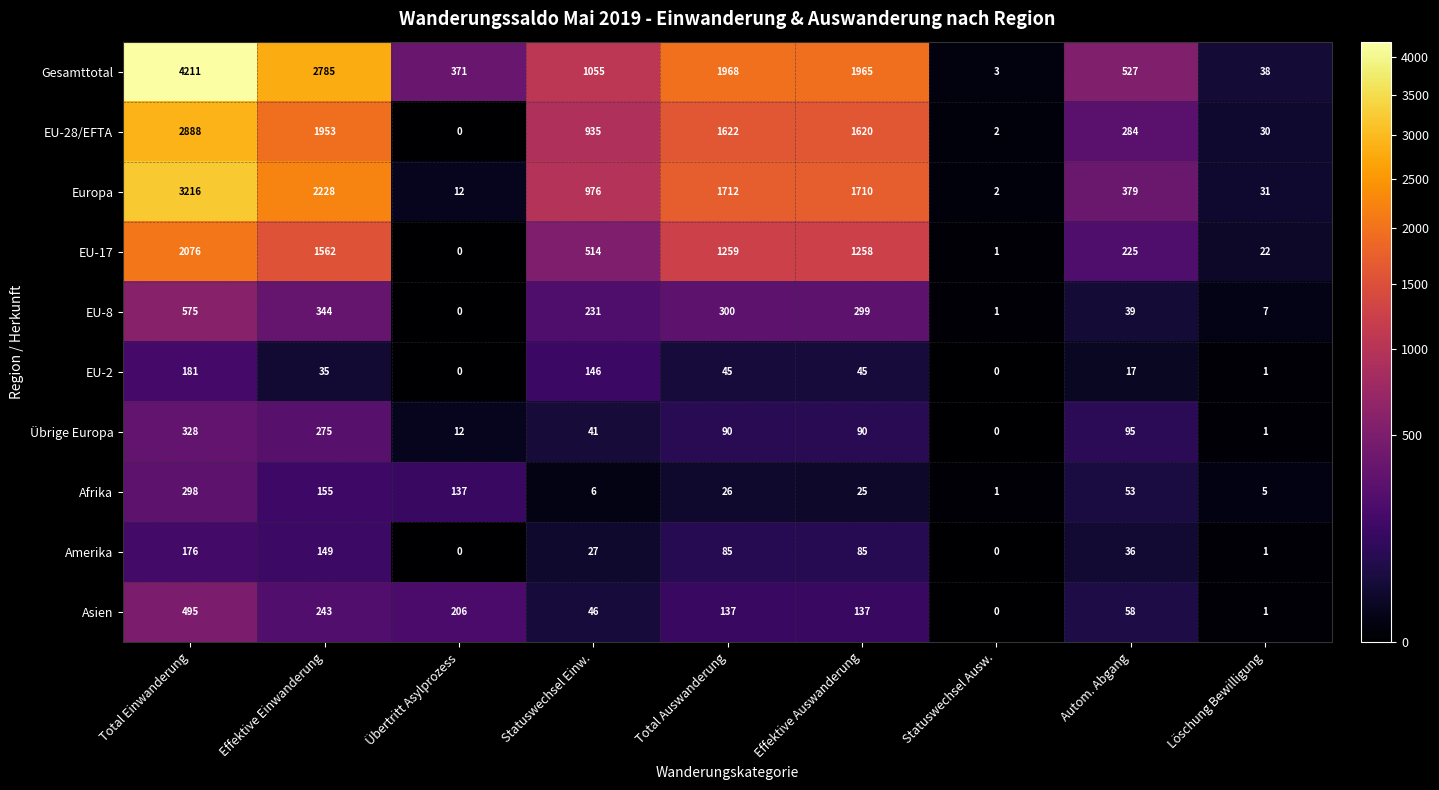

Where does the Afrika series first go above 26?

Total Einwanderung